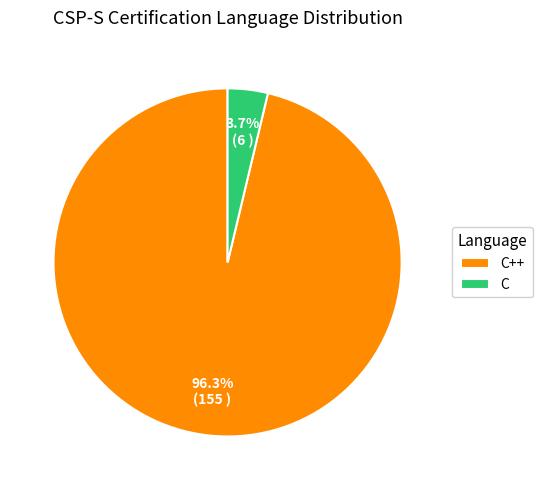

To the nearest percent, what portion does C represent?

4%